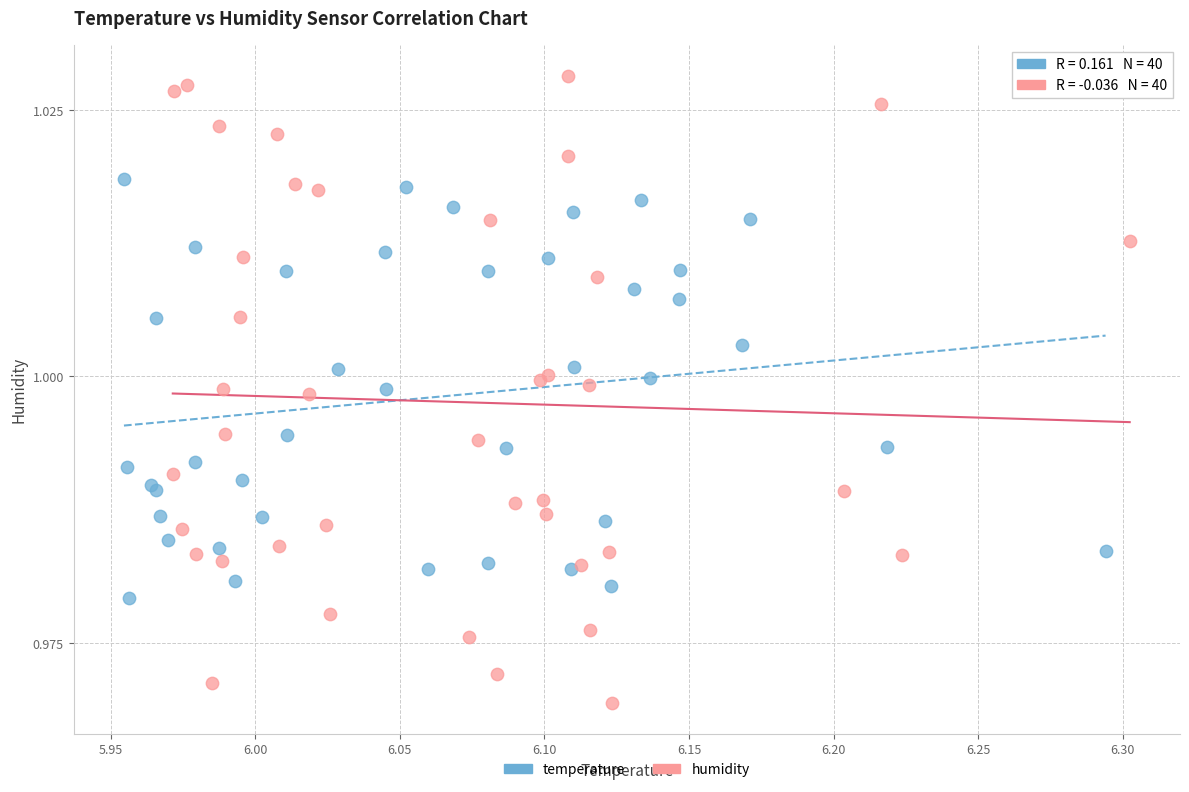

What are all the series names shown in the legend?

temperature, humidity